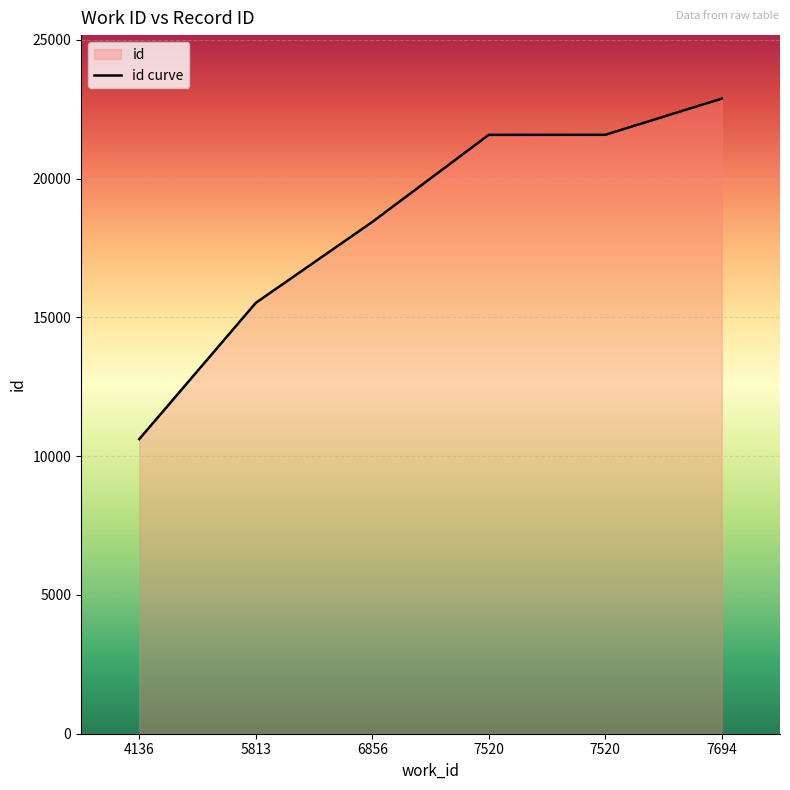

Reading left to right, transcribe all the data shown in this chart.

4136=10614	5813=15522	6856=18437	7520=21574	7520=21577	7694=22880